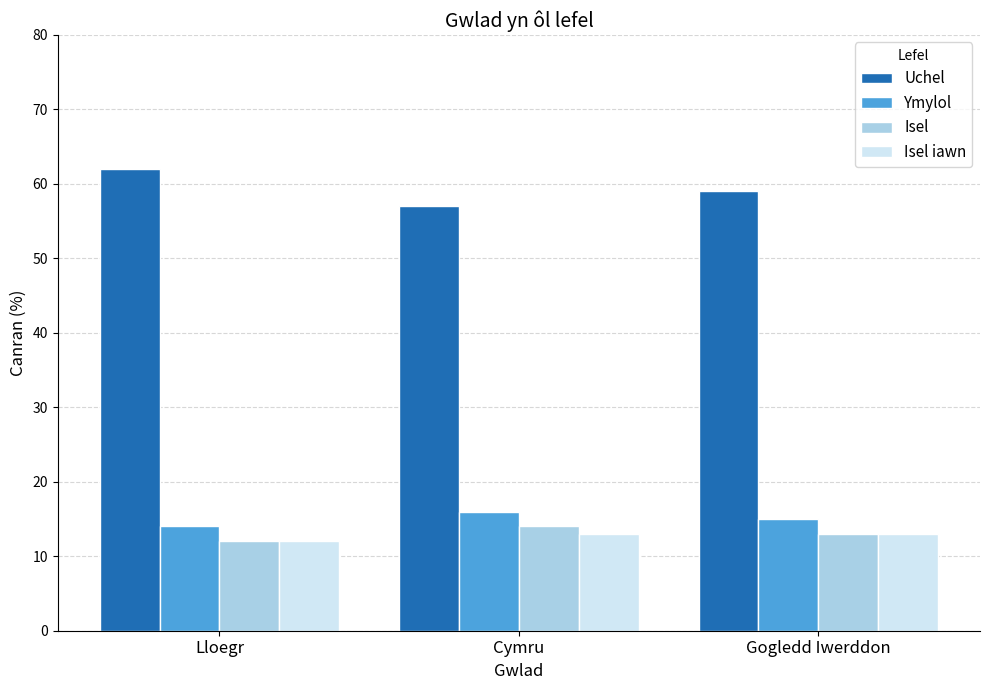

Reading right to left, transcribe all the data shown in this chart.

Uchel: Gogledd Iwerddon=59	Cymru=57	Lloegr=62
Ymylol: Gogledd Iwerddon=15	Cymru=16	Lloegr=14
Isel: Gogledd Iwerddon=13	Cymru=14	Lloegr=12
Isel iawn: Gogledd Iwerddon=13	Cymru=13	Lloegr=12